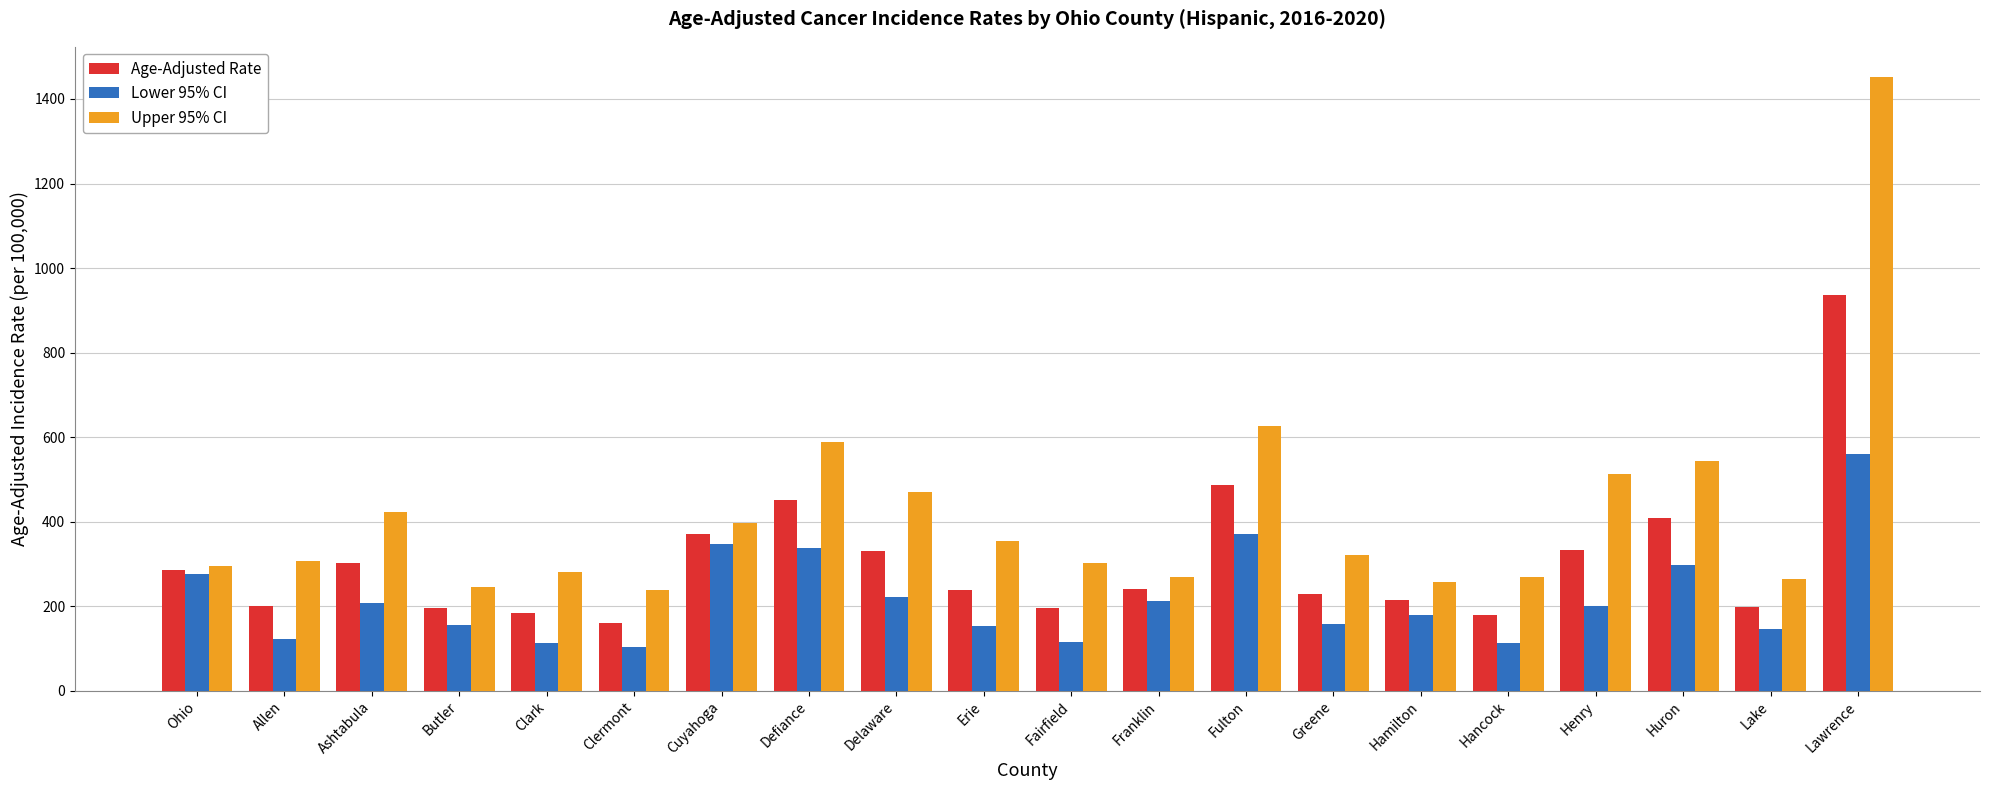

Which series has the largest range (max minus min)?

Upper 95% CI